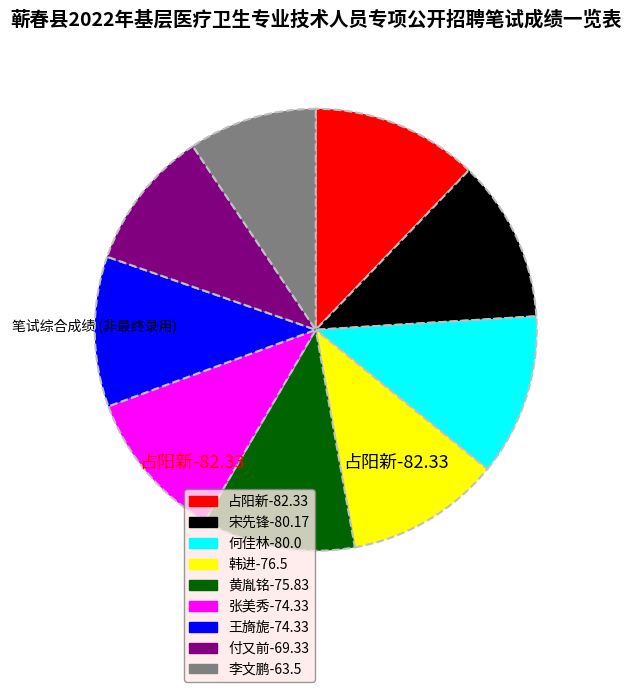

Do 何佳林-80.0 and 宋先锋-80.17 together represent more than half of the pie?

No